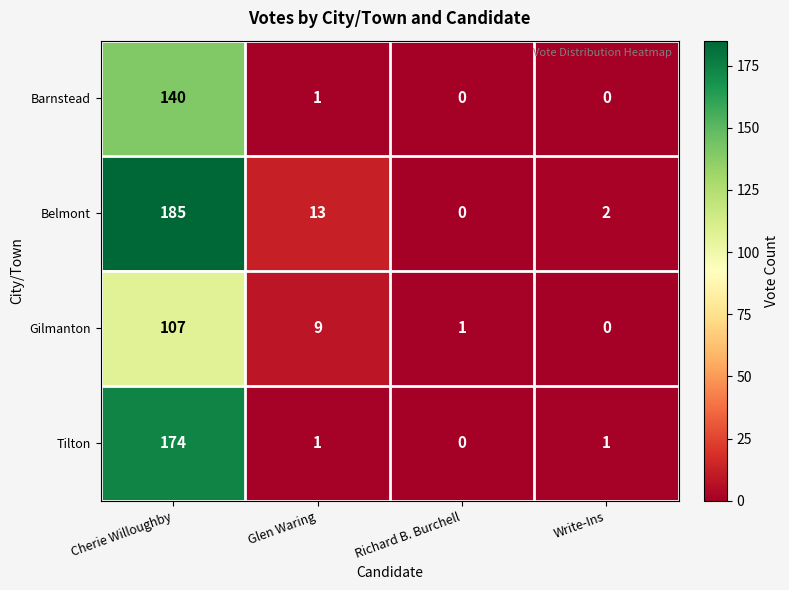

Count the number of data series in this chart.

4